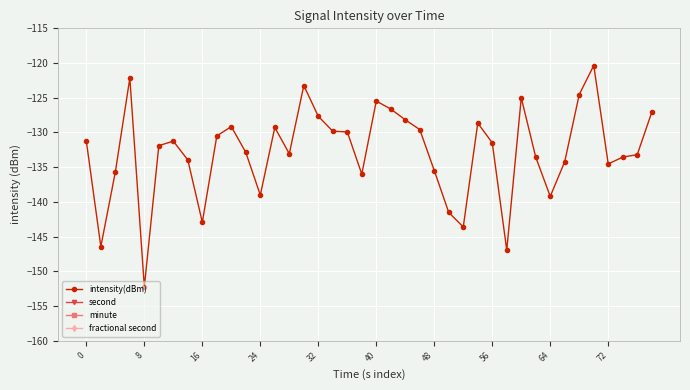

The intensity(dBm) series shows -125.5 at 40. True or false?

True